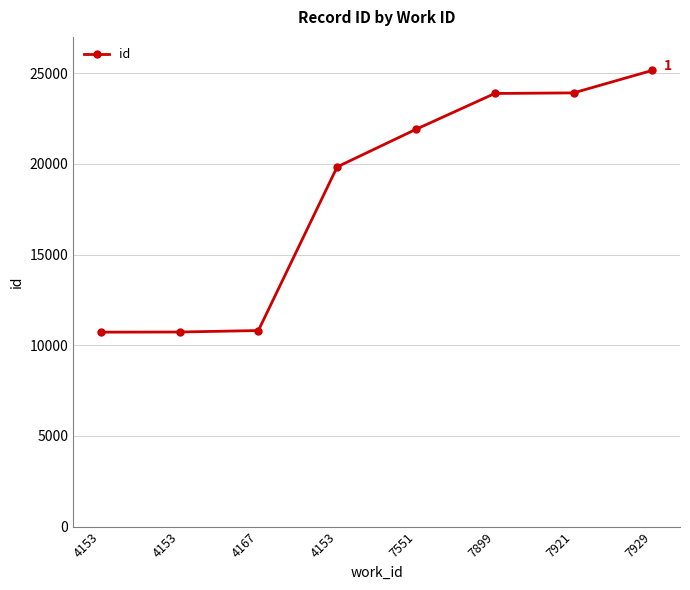

Rank the categories by value from highest to lowest.

7929, 7921, 7899, 7551, 4153, 4167, 4153, 4153